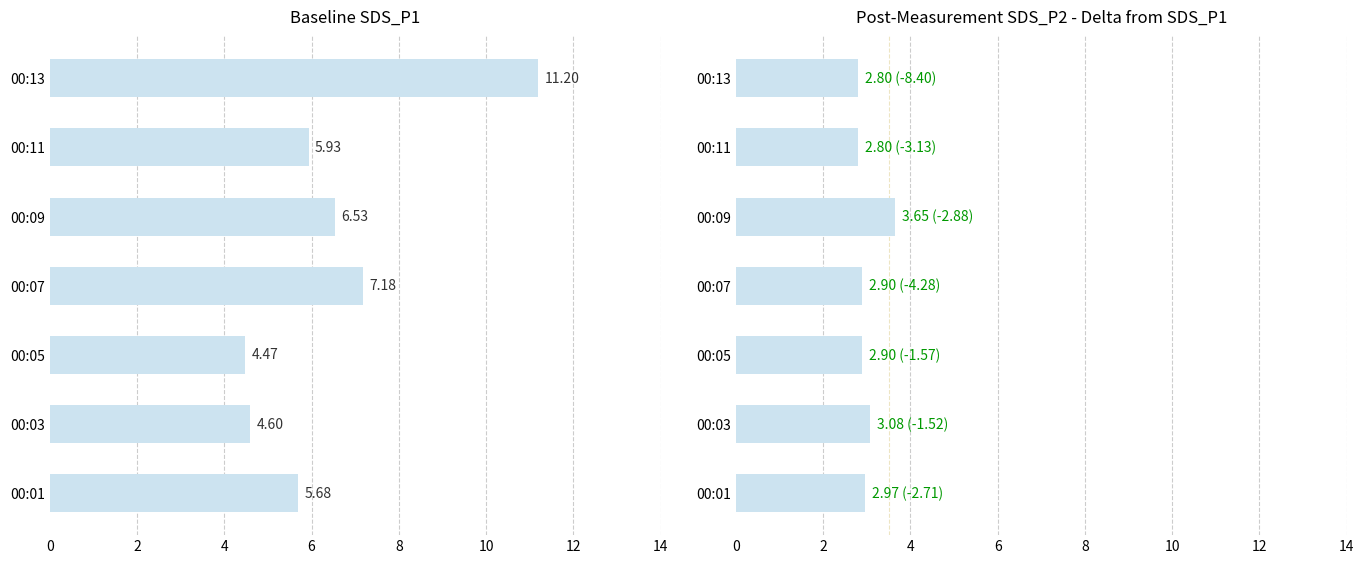

What is the sum of all SDS_P2 values?

21.1